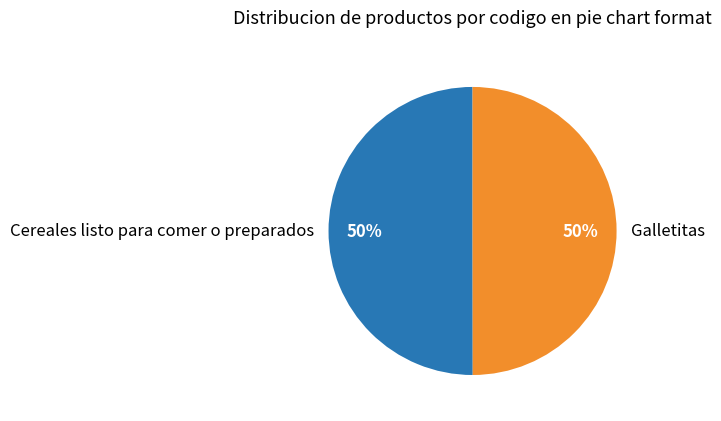

True or false: Galletitas accounts for 50% of the total.

True